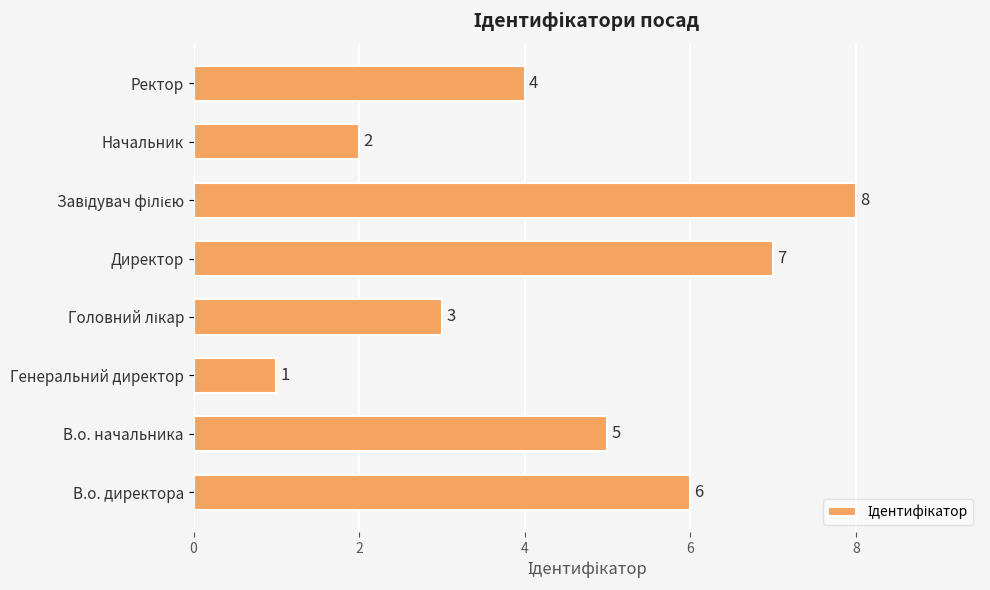

What is the difference between the second highest and second lowest values?

5